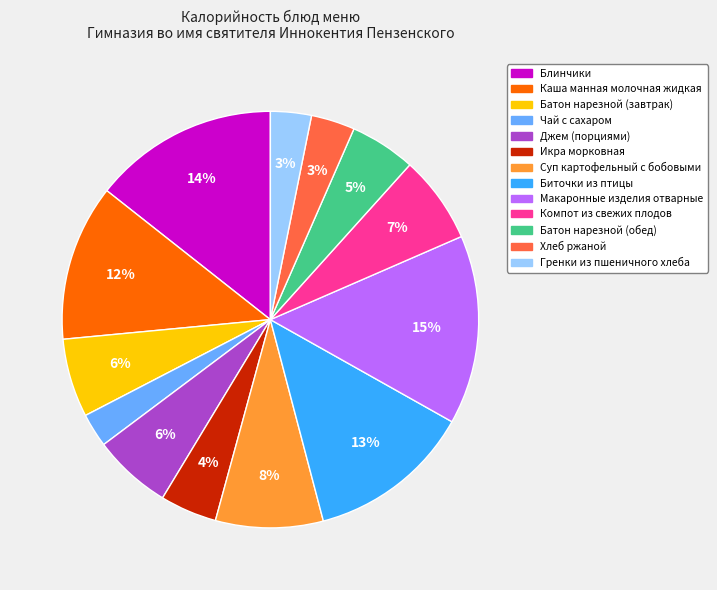

Is there a majority slice in this chart?

No